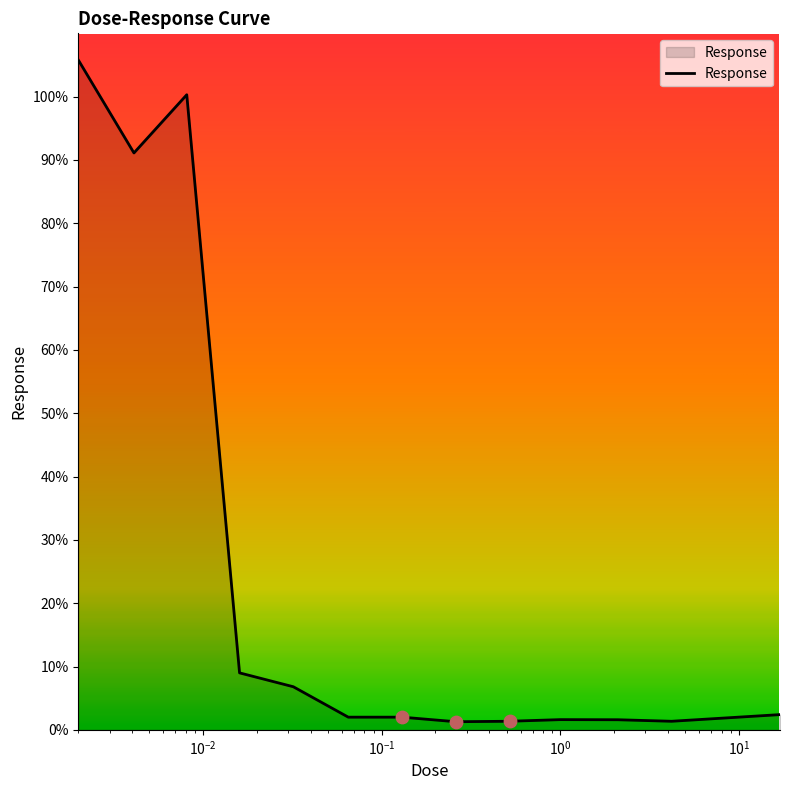

What is the greatest value displayed?

105.8